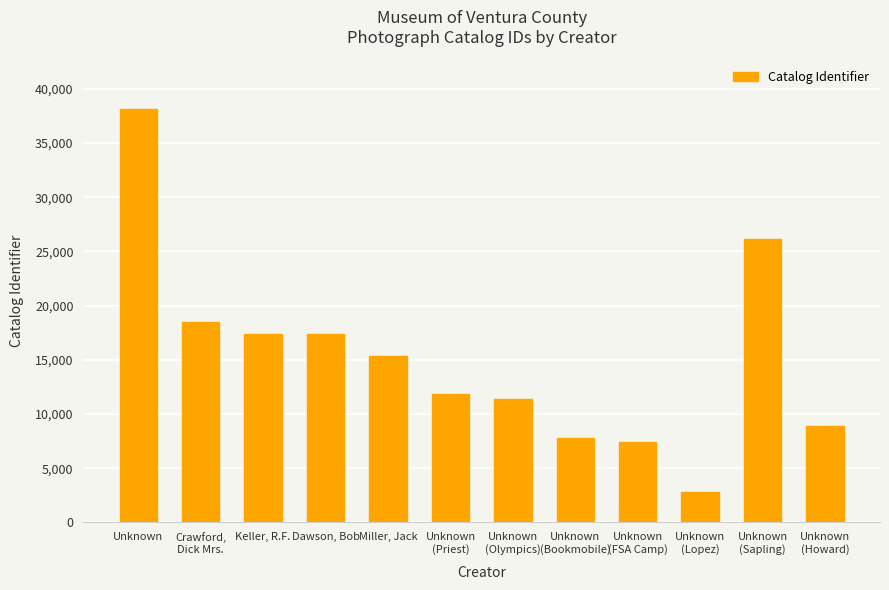

What is the value of the 3rd bar from the left?

17424